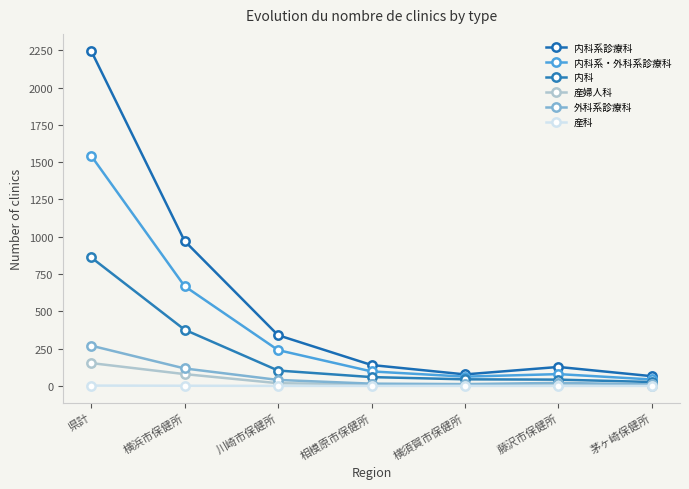

In 産婦人科, how many points are lower than both neighbors (excluding endpoints)?

1